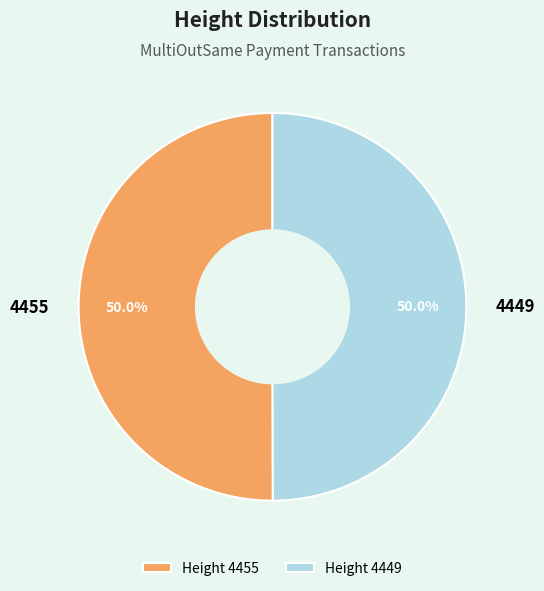

To the nearest percent, what percentage of the pie is 4449?

50%